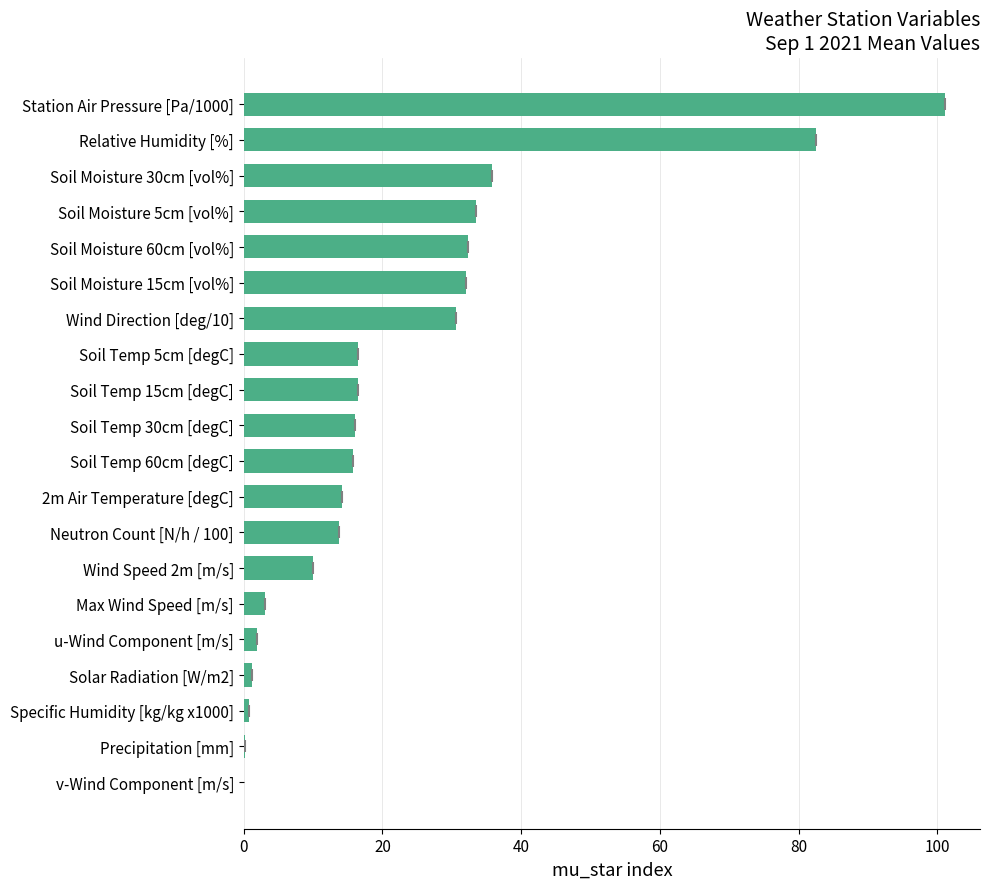

What is the change in value from Station Air Pressure [Pa/1000] to Soil Moisture 5cm [vol%]?

-67.6